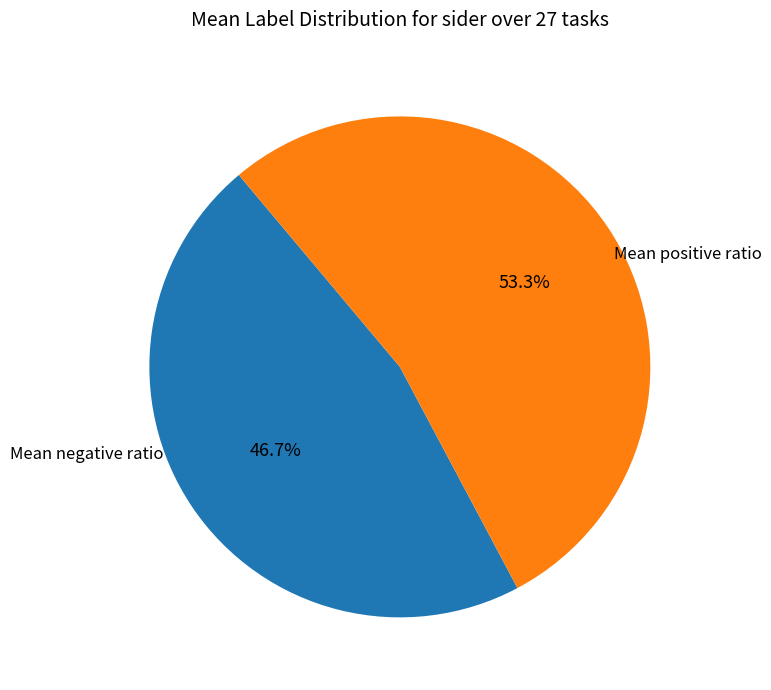

How many segments does this pie chart have?

2